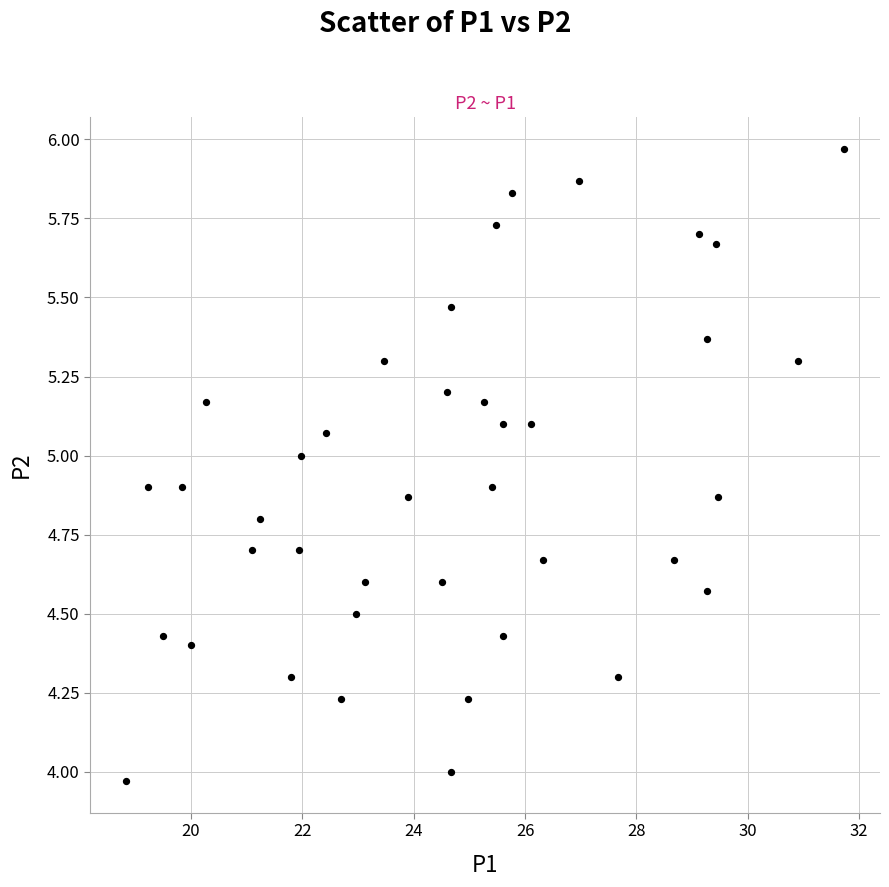

What is the range of Y values (max minus min)?

2.0